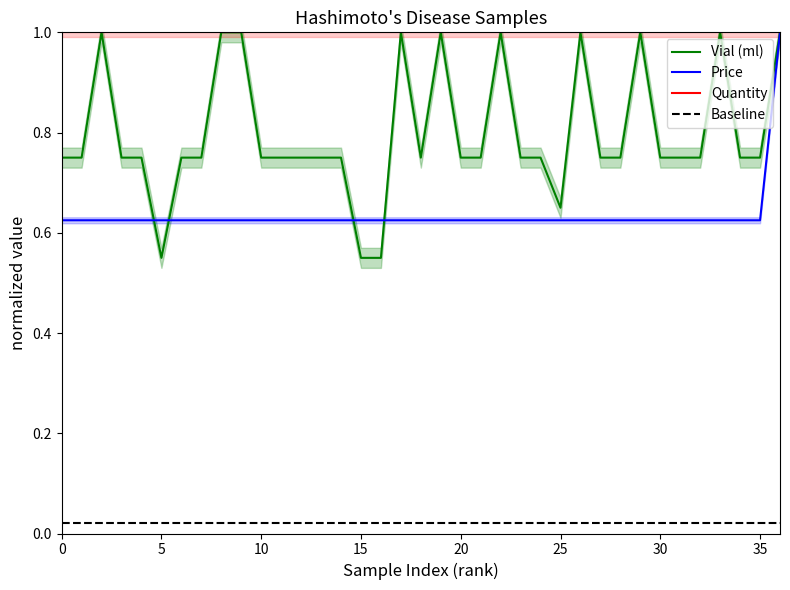

At how many categories does at least one series exceed 0?

37